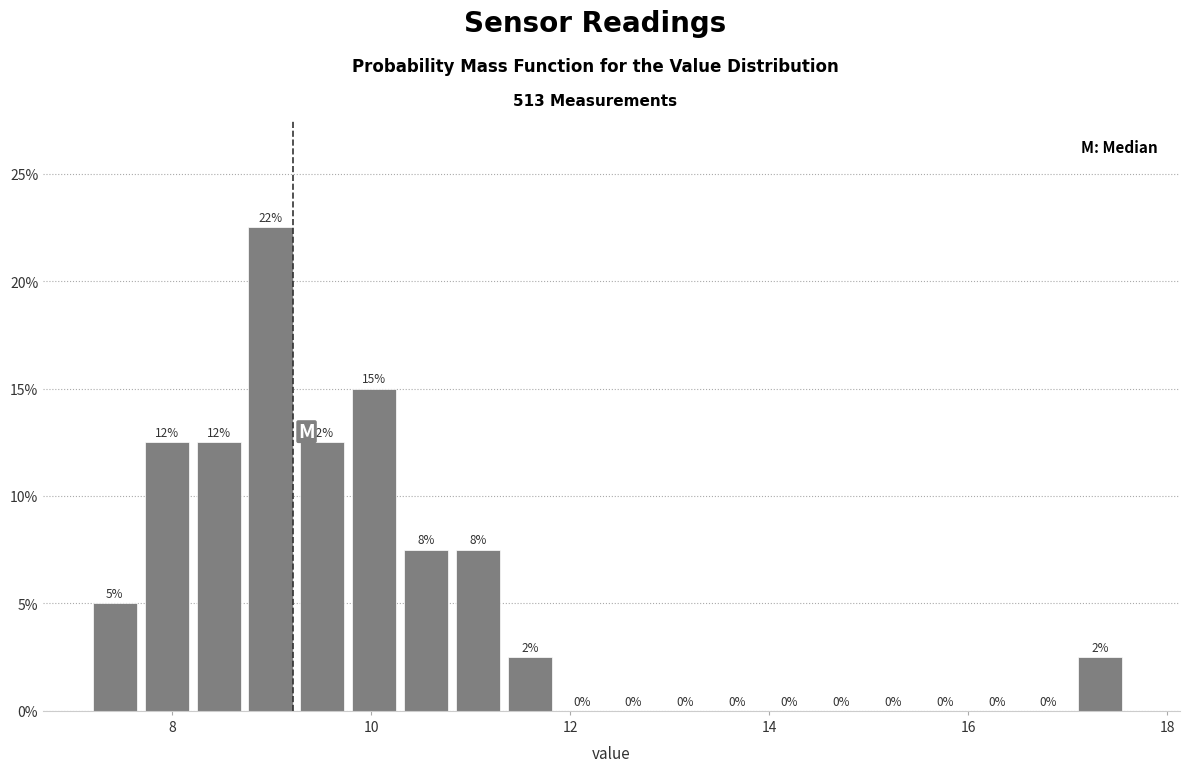

Around what value on the x-axis is the tallest bar? Give the approximate position of its centre, as read against the axis.

9.0